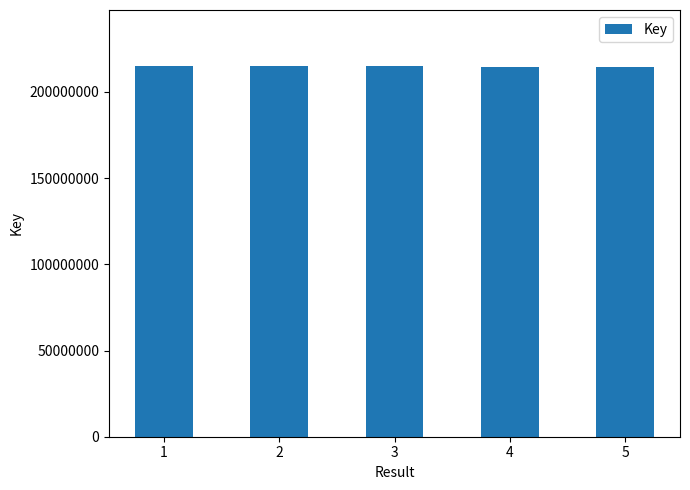

What is the value of the 5th bar from the left?

214484304